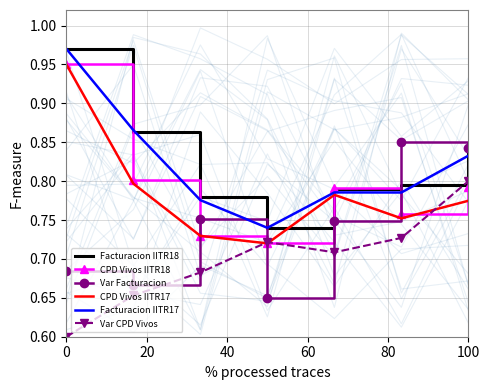

Which series ends up on top after the final intersection of Var Facturacion and CPD Vivos IITR17?

Var Facturacion